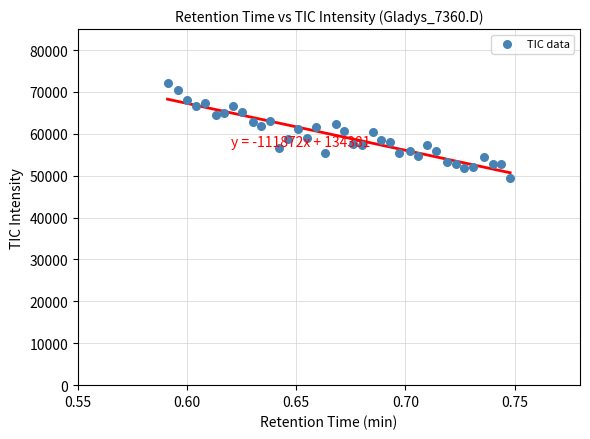

What is the range of Y values (max minus min)?

22723